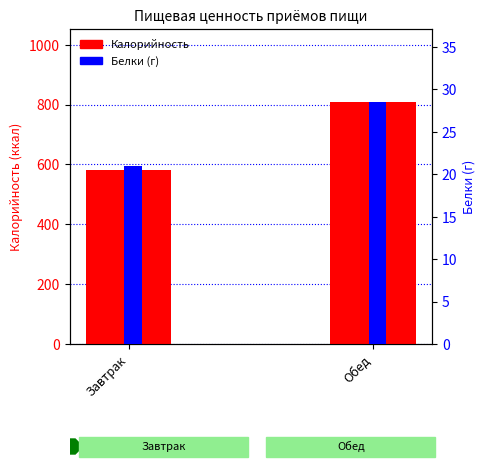

At how many categories does at least one series exceed 337?

2